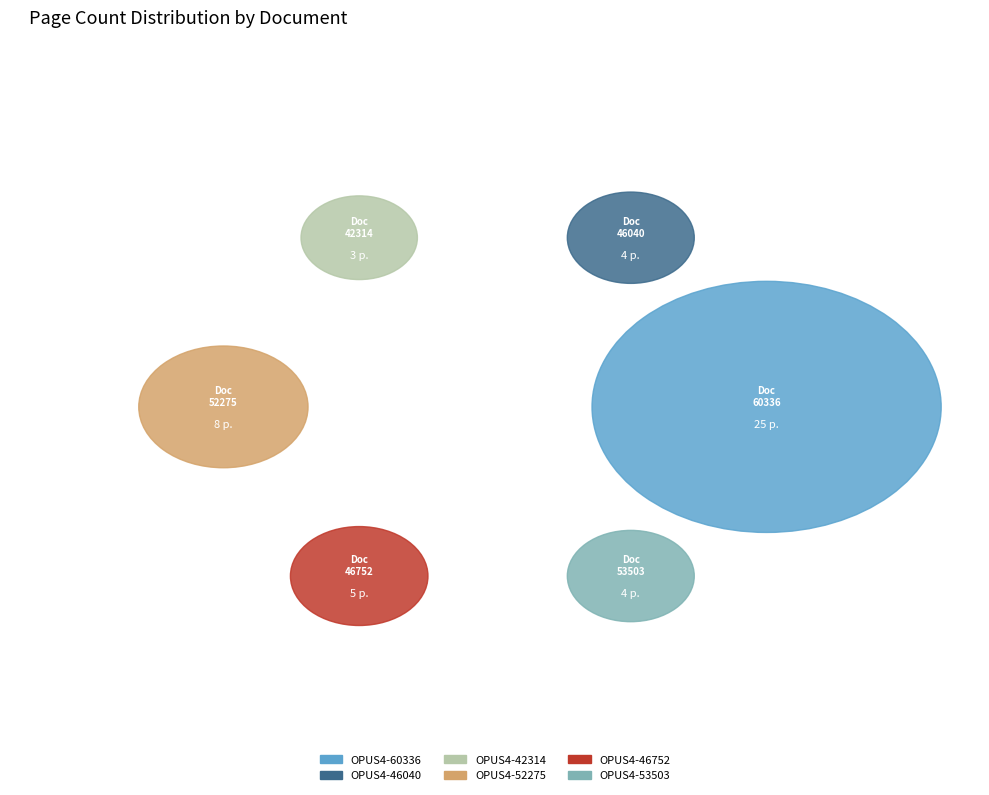

What is the change in value from OPUS4-60336 to OPUS4-42314?

-22